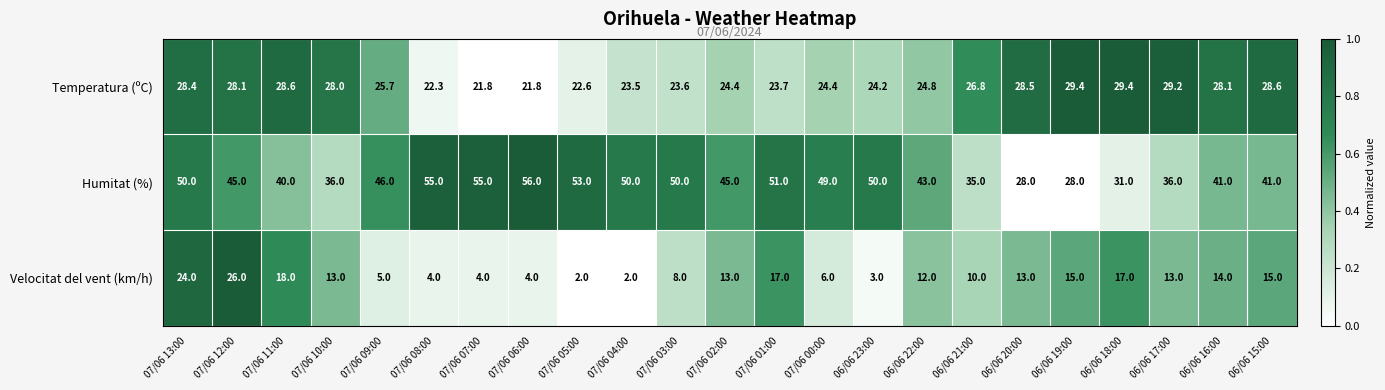

What is the minimum value shown in the chart?

2.0